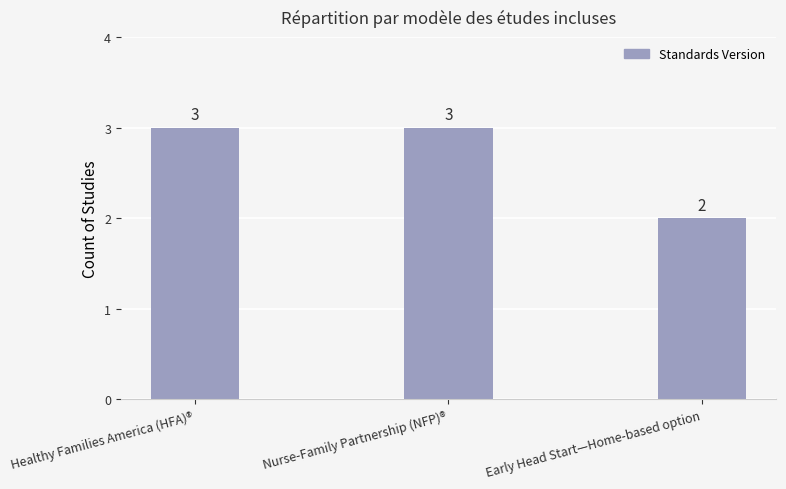

Where is the data nearest to the value 2?

Early Head Start—Home-based option